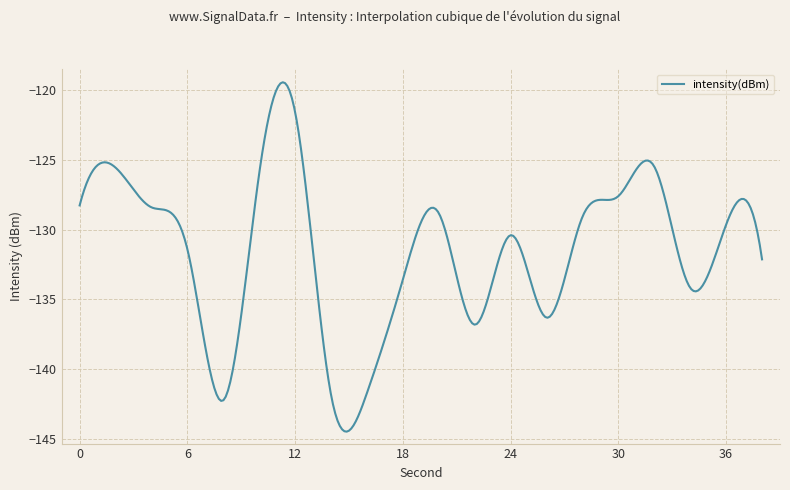

What is the maximum value shown in the chart?

-119.4